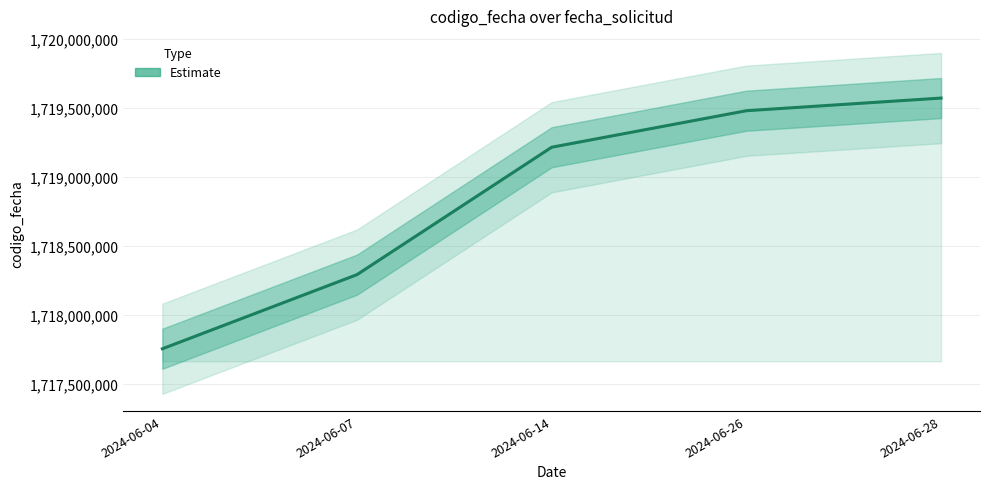

At which label is the value closest to 1718662766?

2024-06-07